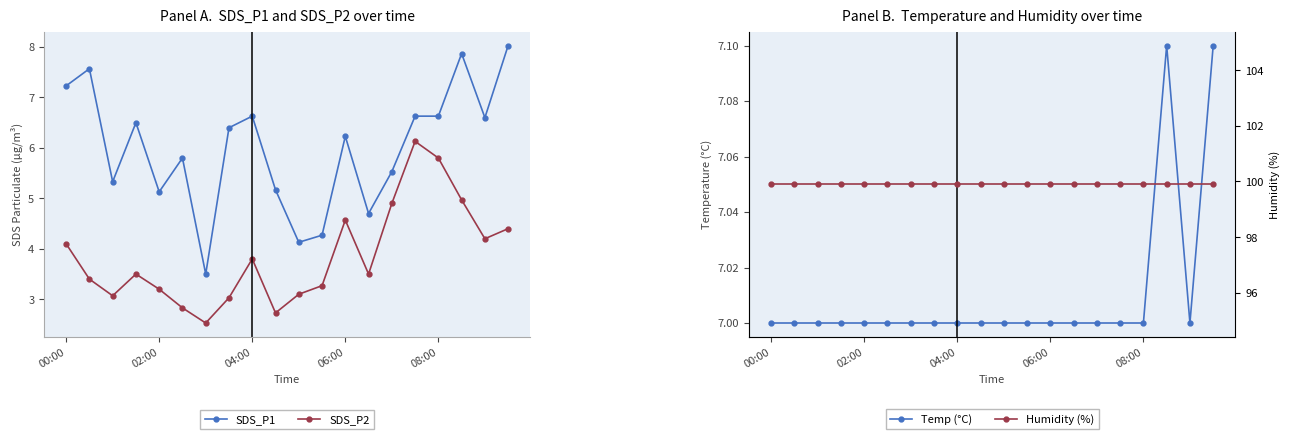

True or false: SDS_P2 and Temp (°C) intersect in this chart.

False